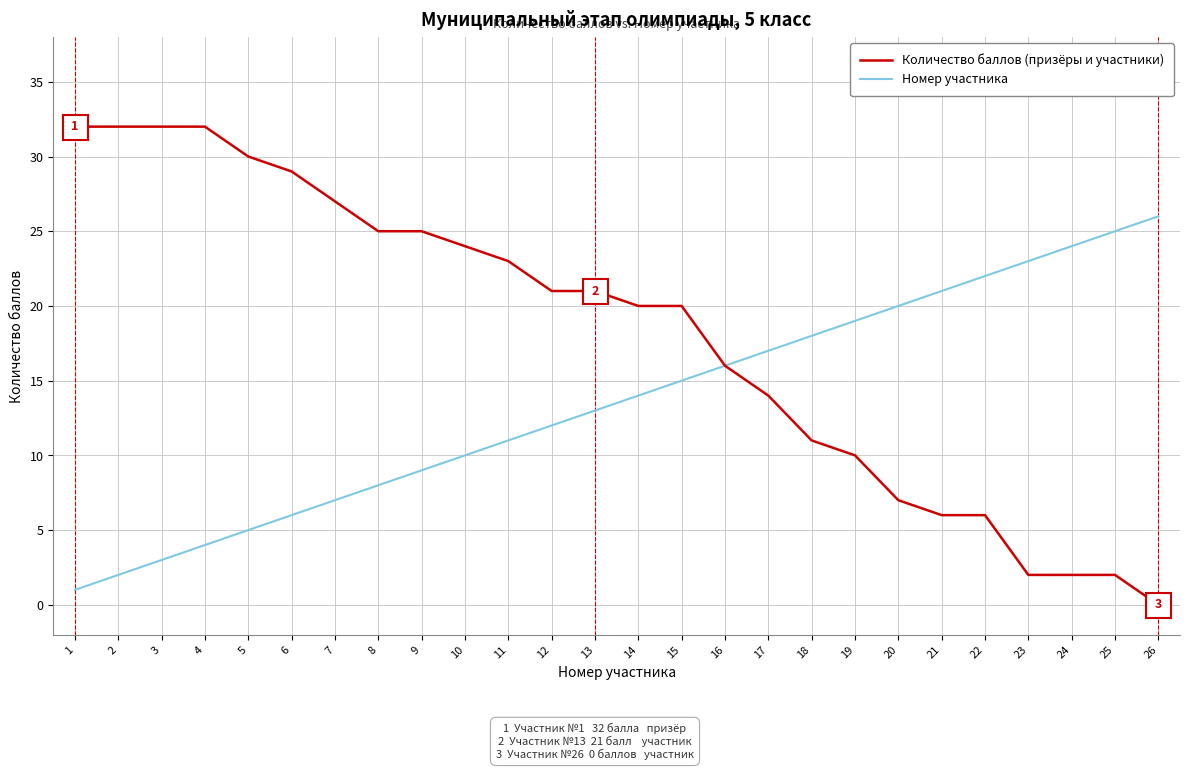

At 11, list the series in order from largest to smallest.

Количество баллов (призёры и участники), Номер участника